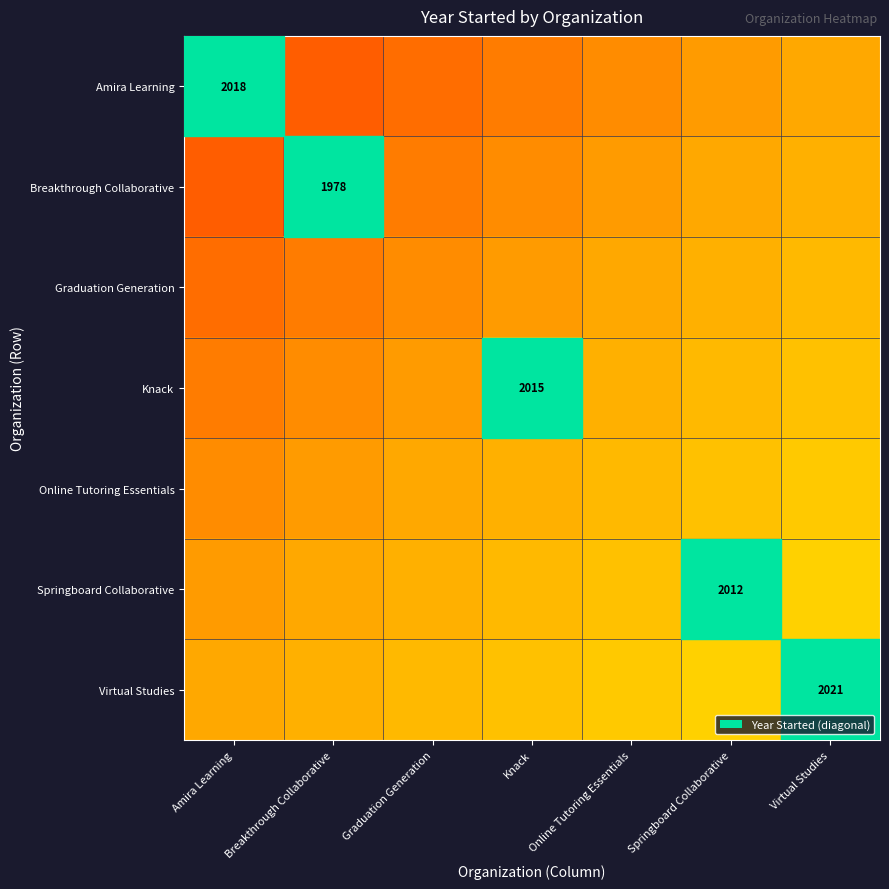

At how many categories does at least one series exceed 1999?

7